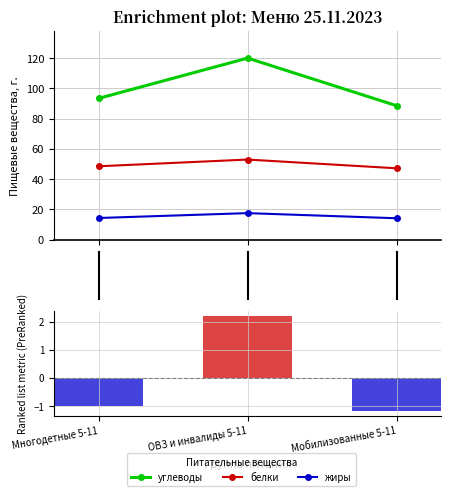

What is the average value of the углеводы series?

100.6